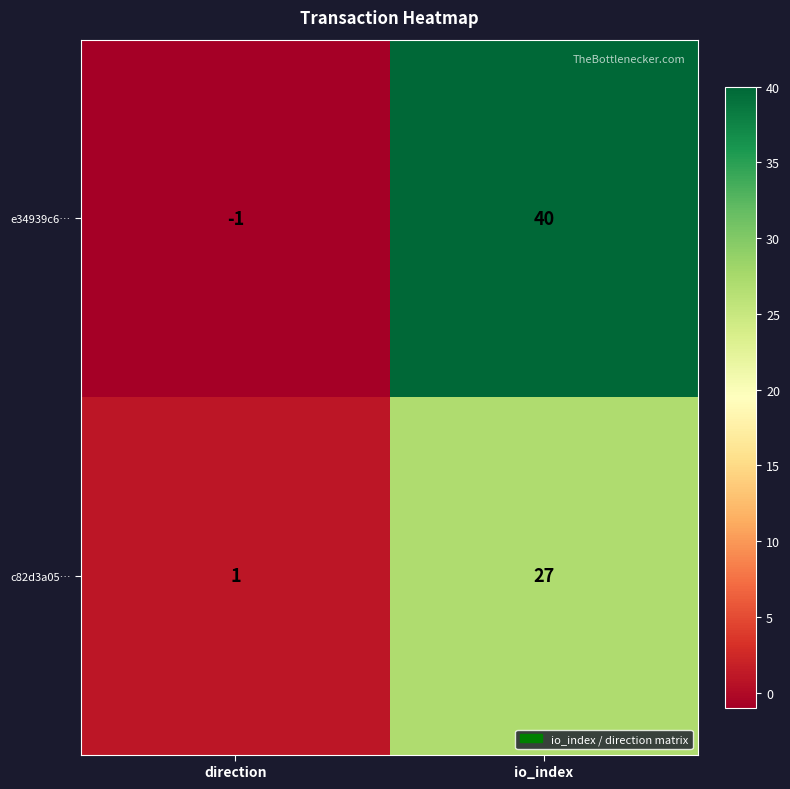

List the series in order of their peak value, highest first.

e34939c6…, c82d3a05…